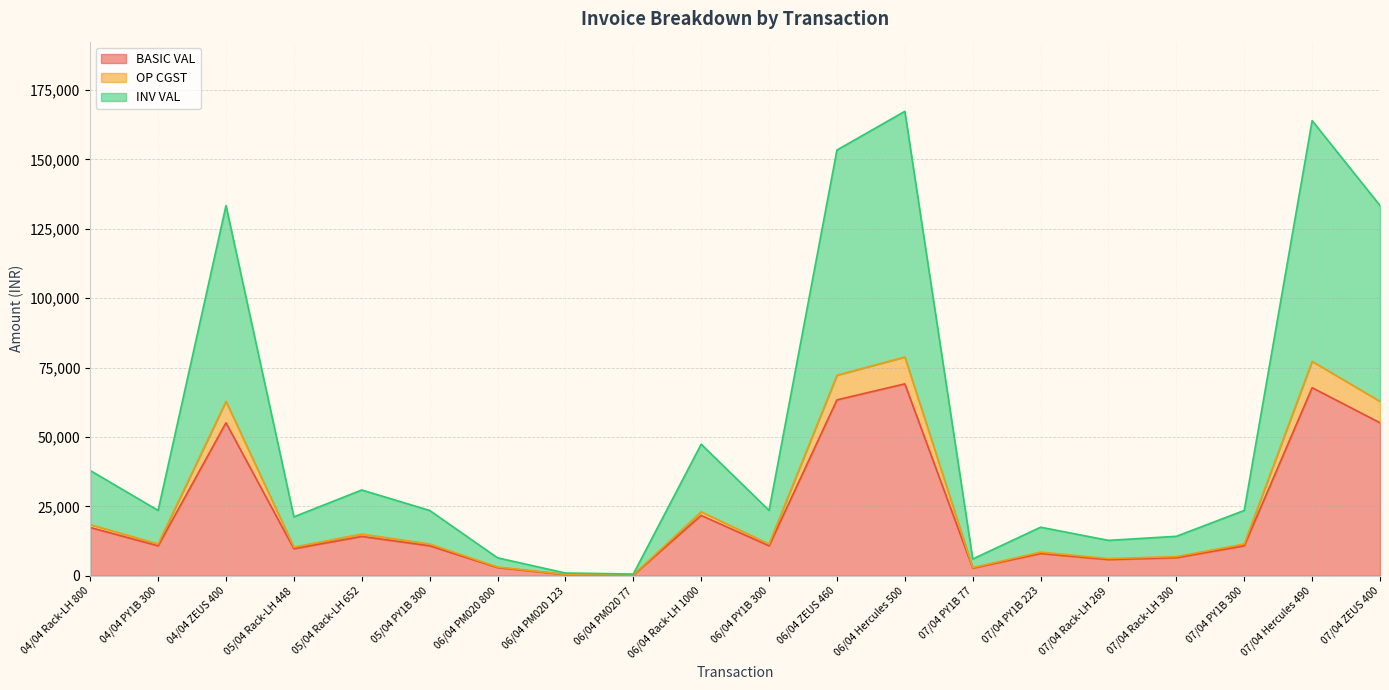

What are all the series names shown in the legend?

BASIC VAL, OP CGST, INV VAL